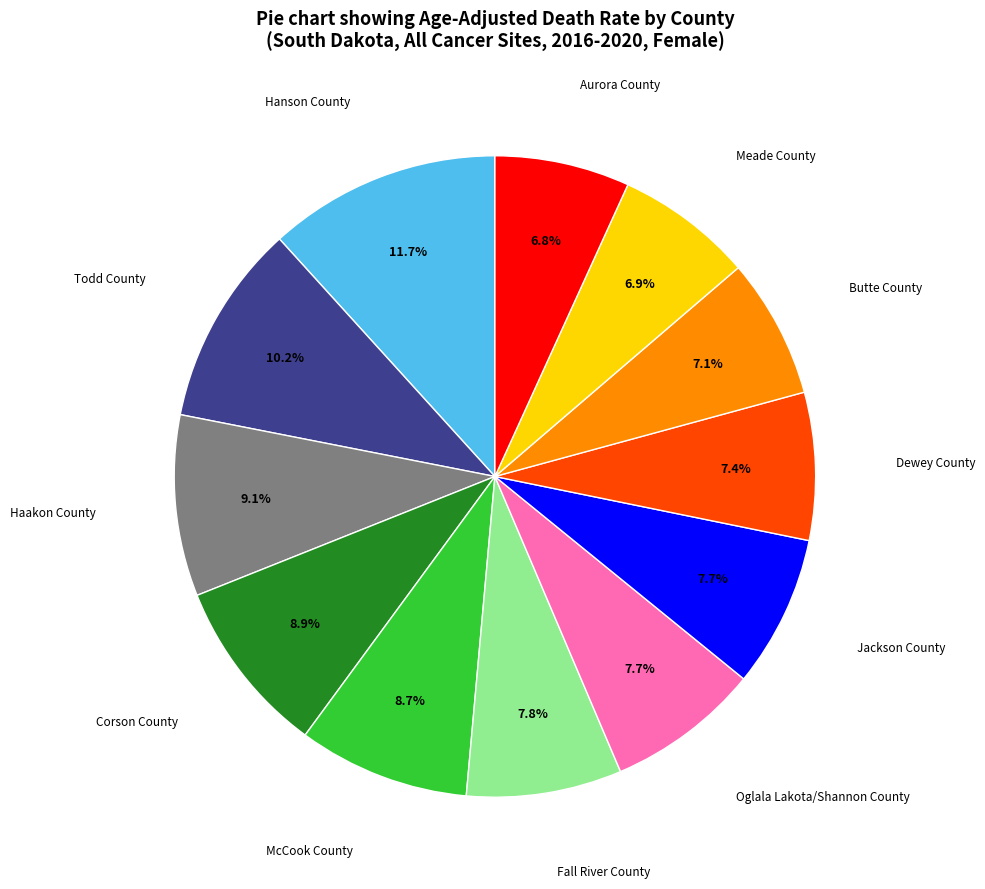

Is there any slice that represents more than half of the pie?

No